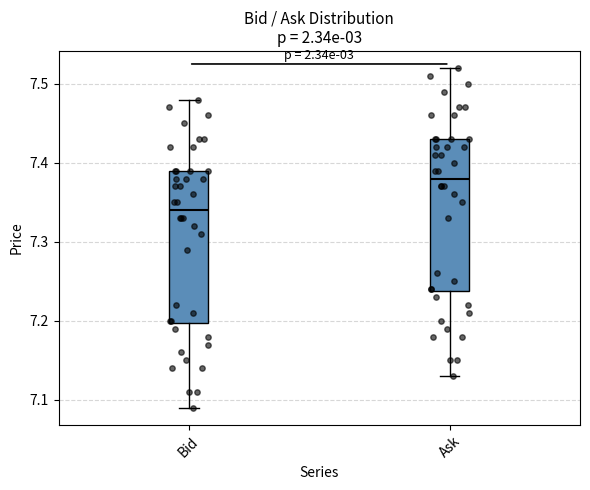

Which box has the highest median line?

Ask